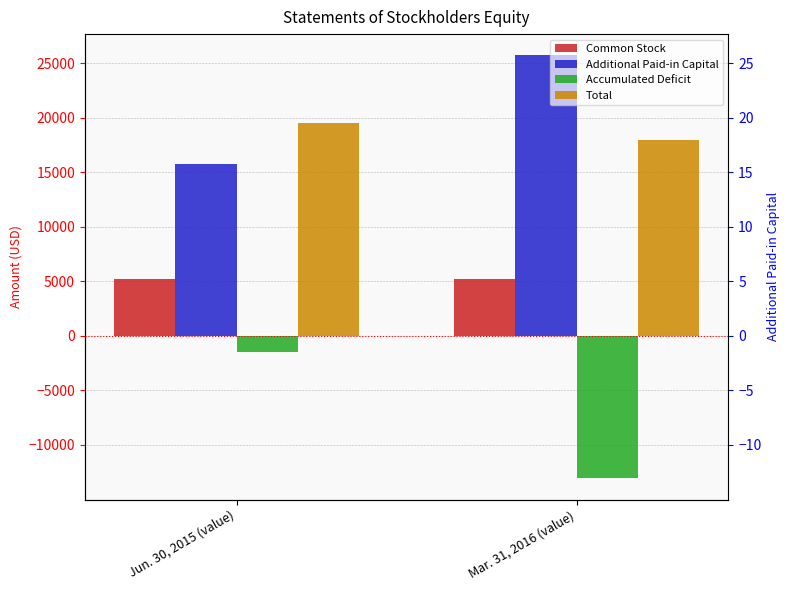

What is the sum of all Common Stock values?

10500